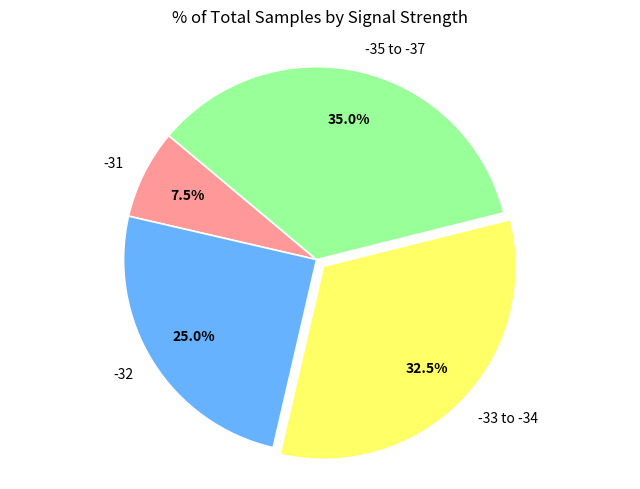

Between -33 to -34 and -32, which is larger?

-33 to -34